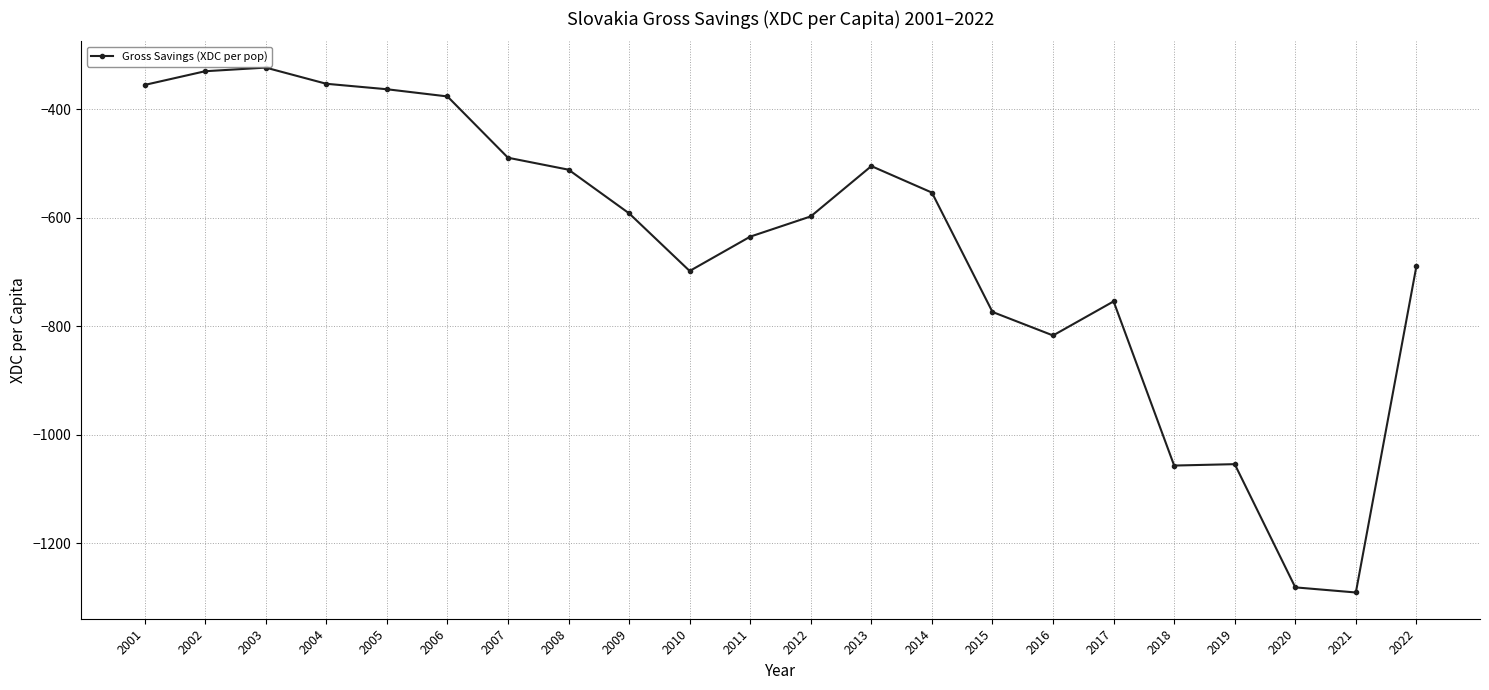

What is the maximum value shown in the chart?

-323.6